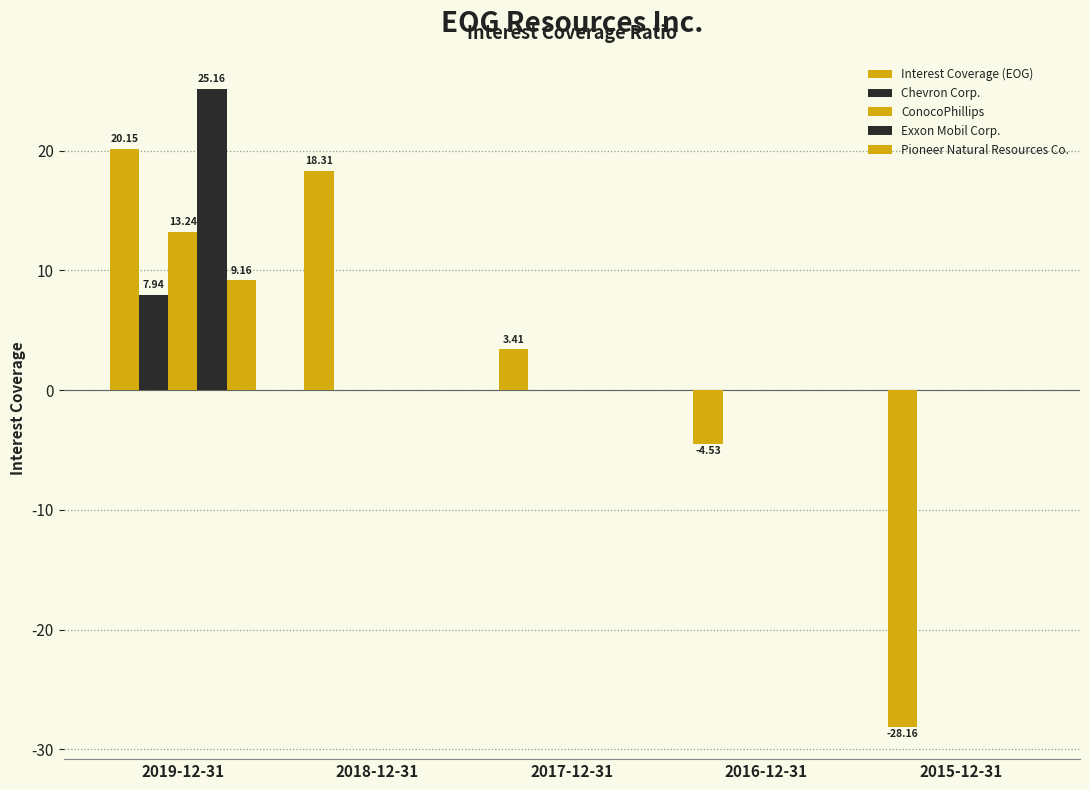

How many values in Interest Coverage (EOG) are above zero?

3